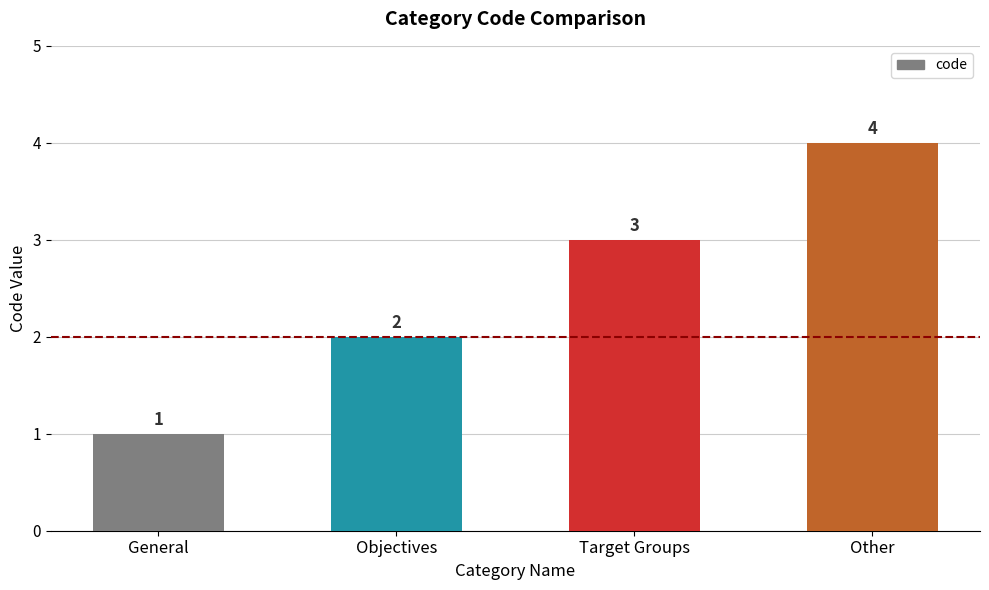

Approximately how many times larger is the value at General compared to Objectives?

0.5